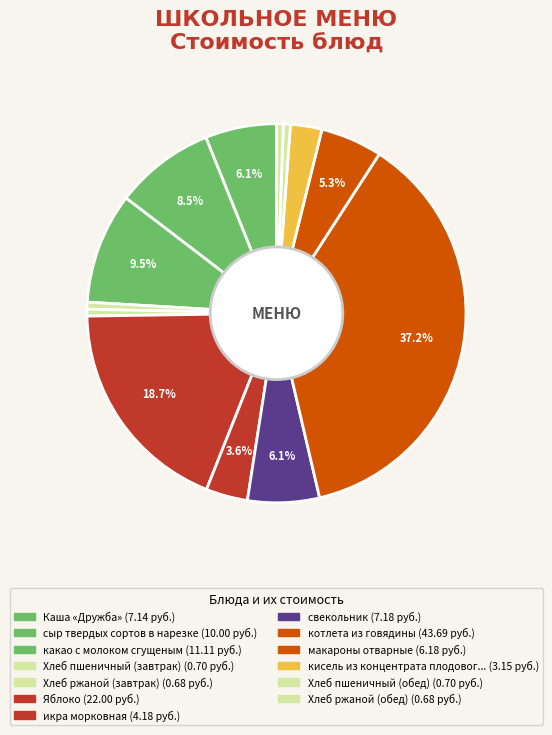

Rank the categories by value from highest to lowest.

котлета из говядины, Яблоко, какао с молоком сгущеным, сыр твердых сортов в нарезке, свекольник, Каша «Дружба», макароны отварные, икра морковная, кисель из концентрата плодового, Хлеб пшеничный (завтрак), Хлеб пшеничный (обед), Хлеб ржаной (завтрак), Хлеб ржаной (обед)